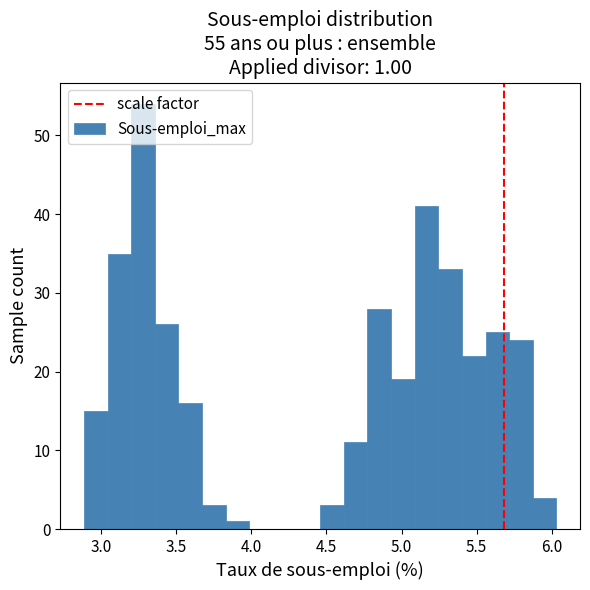

Read against the x-axis, roughly where is the centre of the tallest bar?

3.30